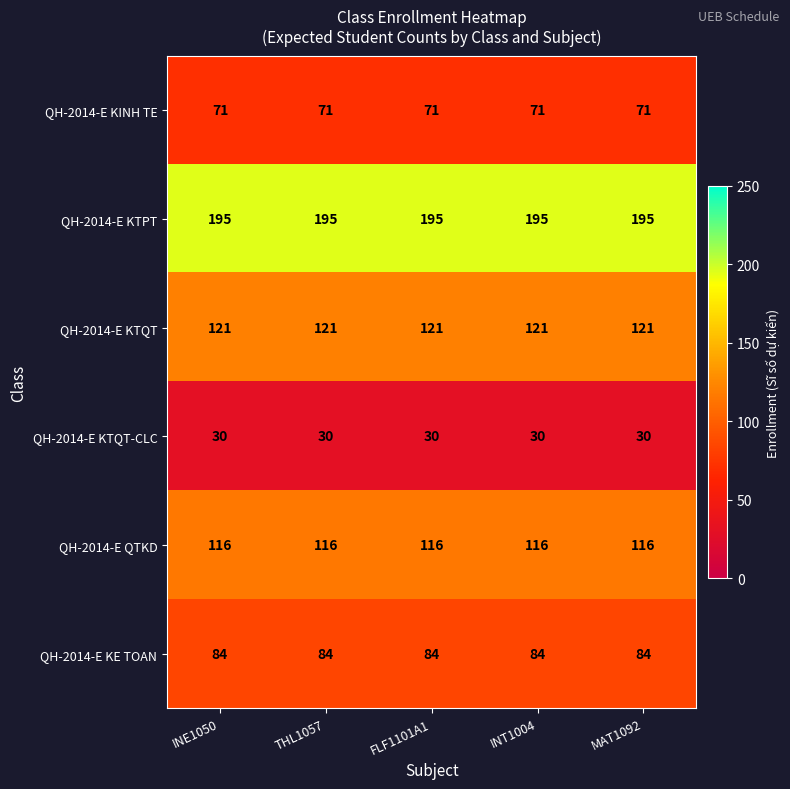

True or false: QH-2014-E QTKD has a value of 34 at INE1050.

False